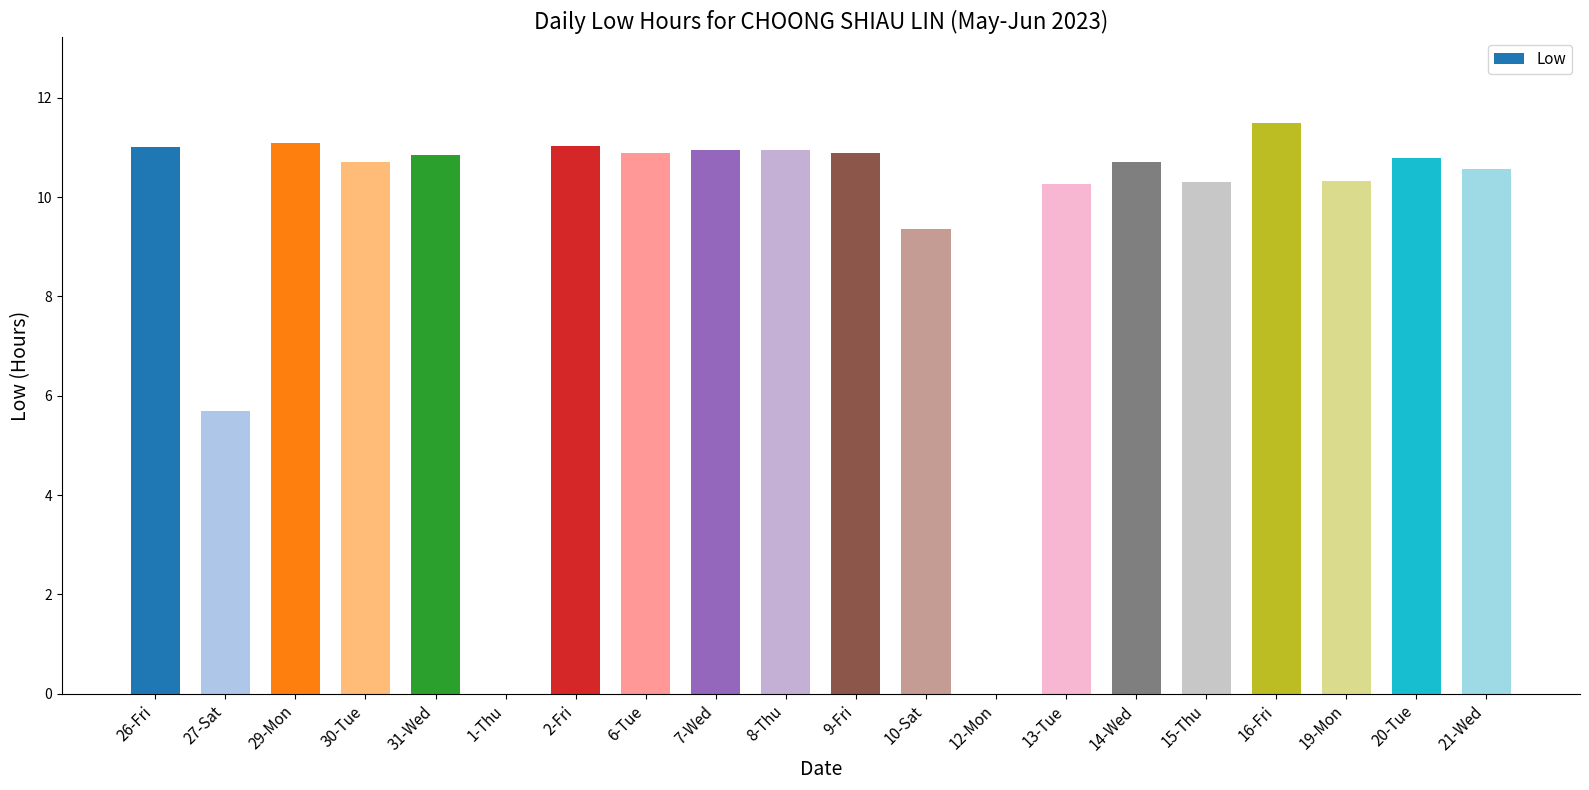

What is the greatest value displayed?

11.5